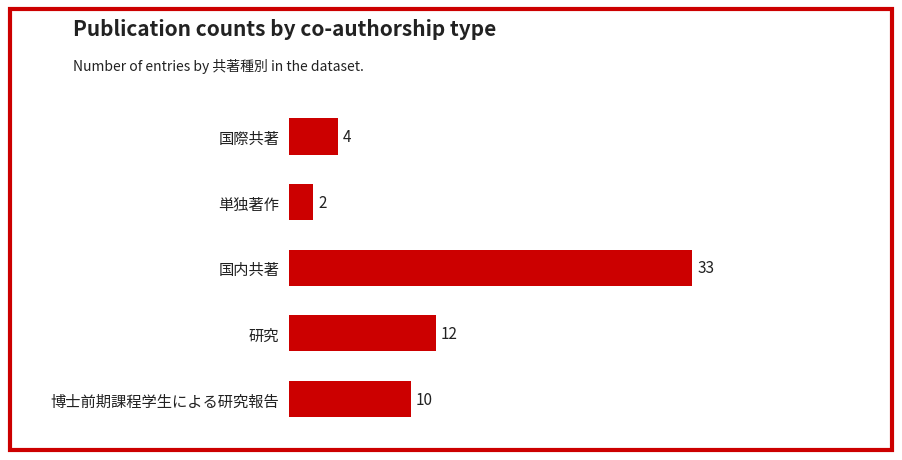

Reading top to bottom, transcribe all the data shown in this chart.

4	2	33	12	10